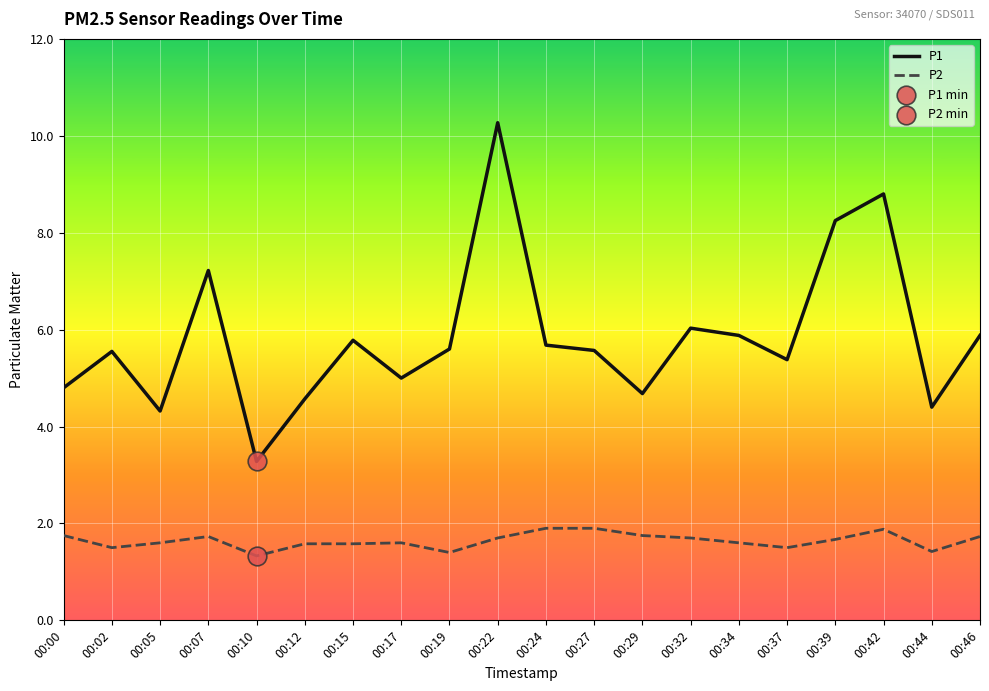

What is the total value across all series at 00:19?

7.0